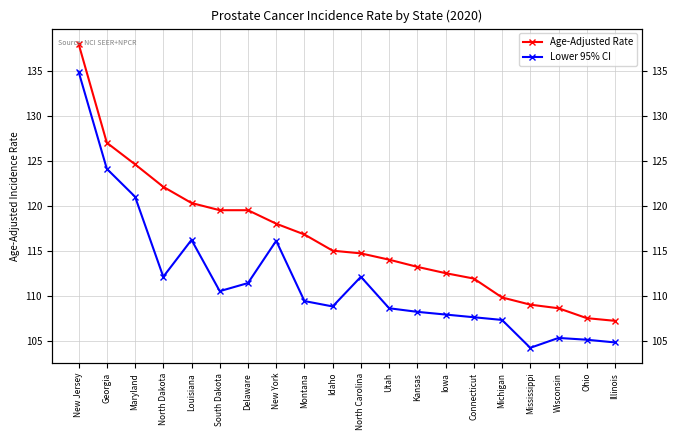

What is the average value of the Lower 95% CI series?

111.8